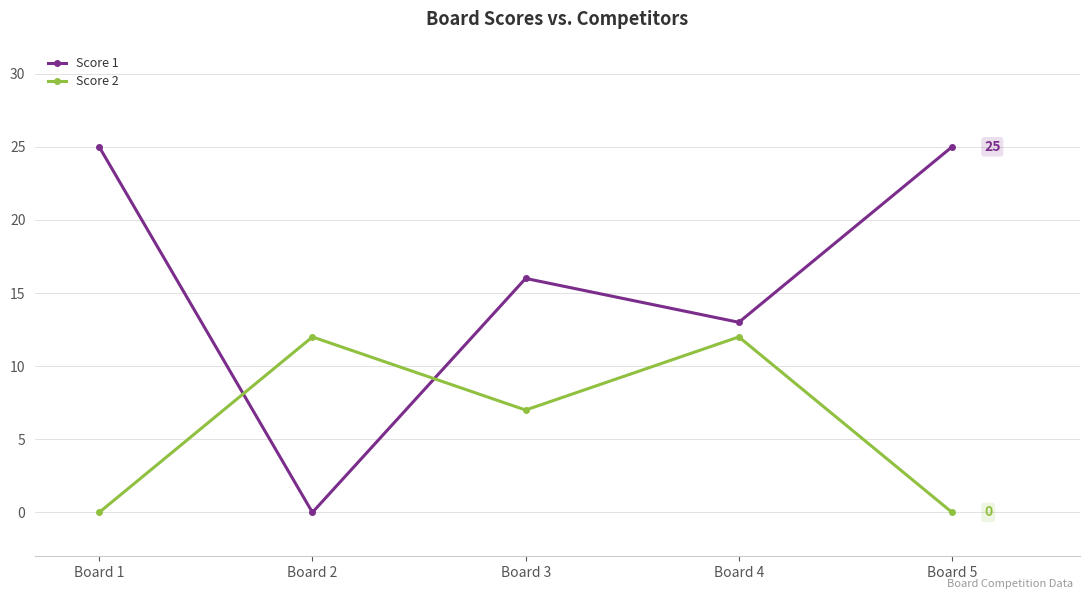

List the series in order of their overall mean, highest first.

Score 1, Score 2